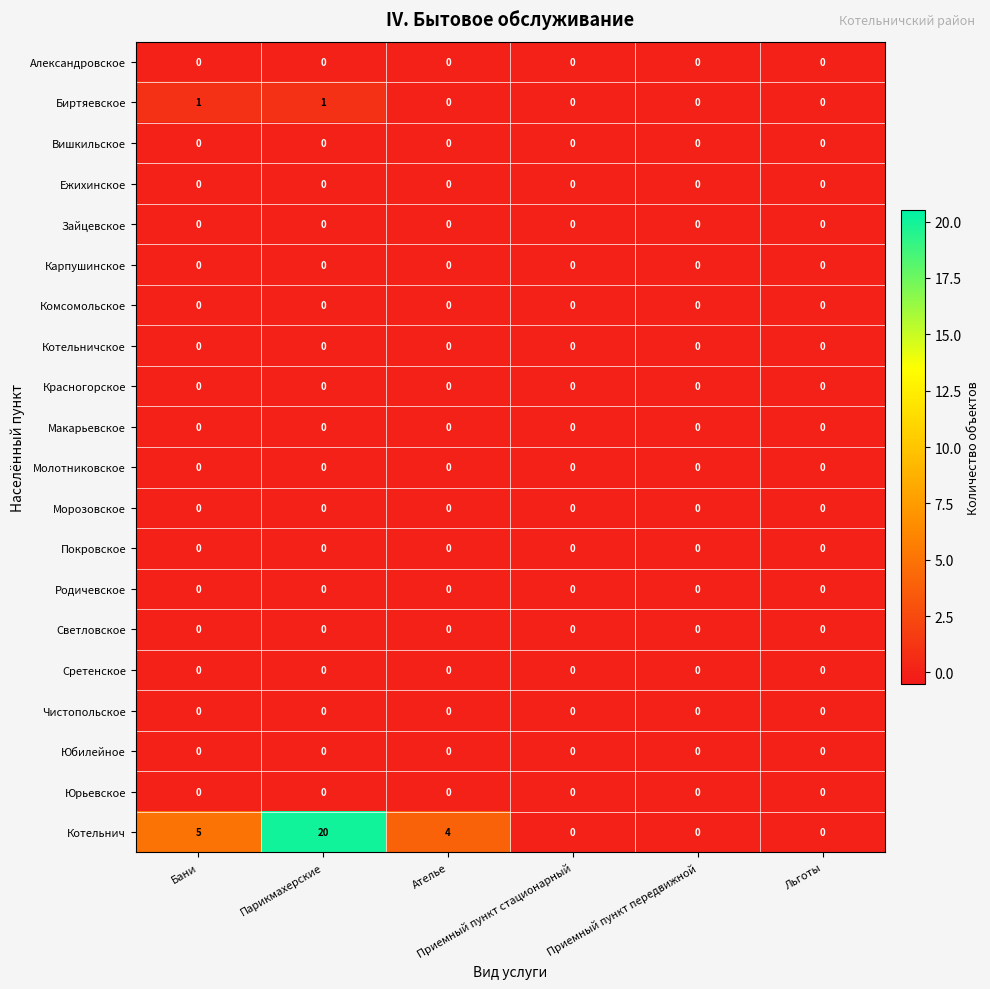

Which series has the widest spread of values?

Котельнич